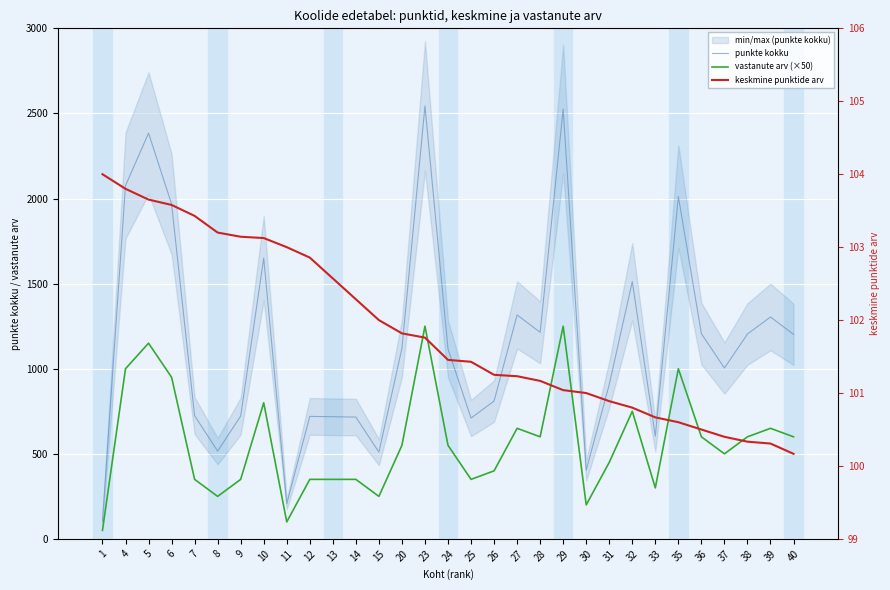

The vastanute arv (×50) series shows 250.0 at 8. True or false?

True